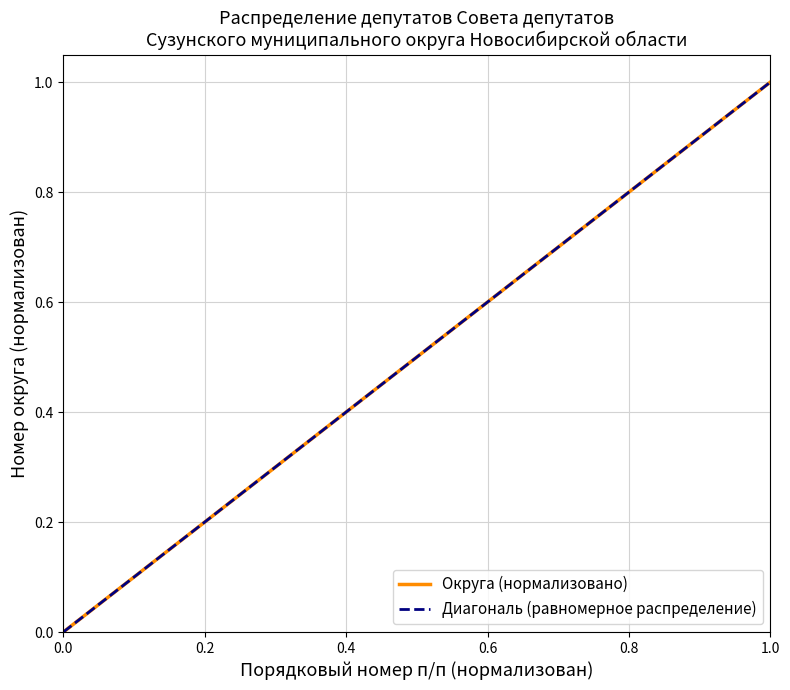

What is the difference between the maximum and second lowest values?

0.9